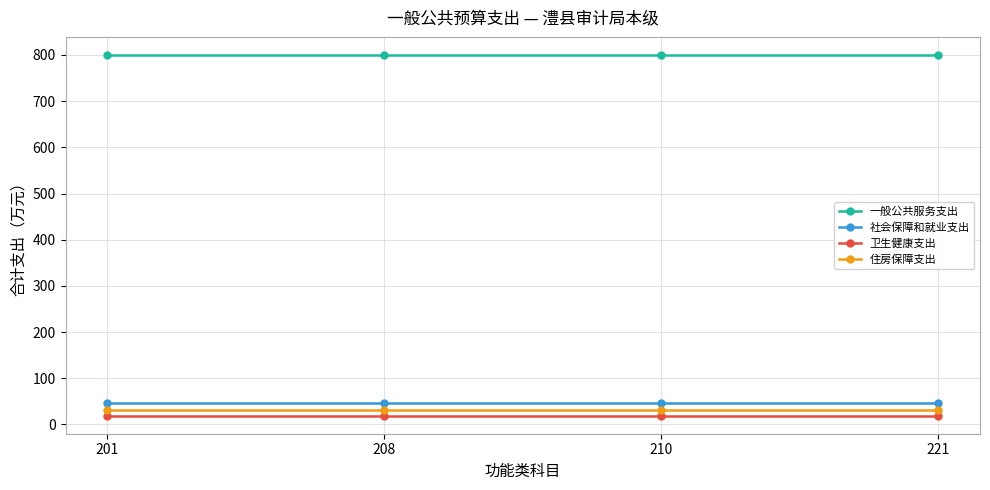

What is the highest value of the 社会保障和就业支出 series?

45.4